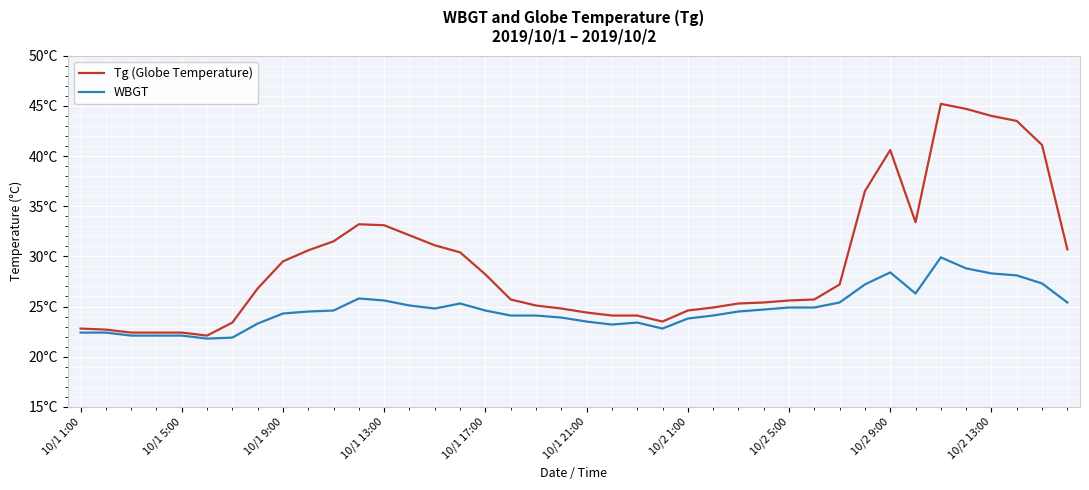

What is the difference between the maximum and minimum values in the WBGT series?

8.1